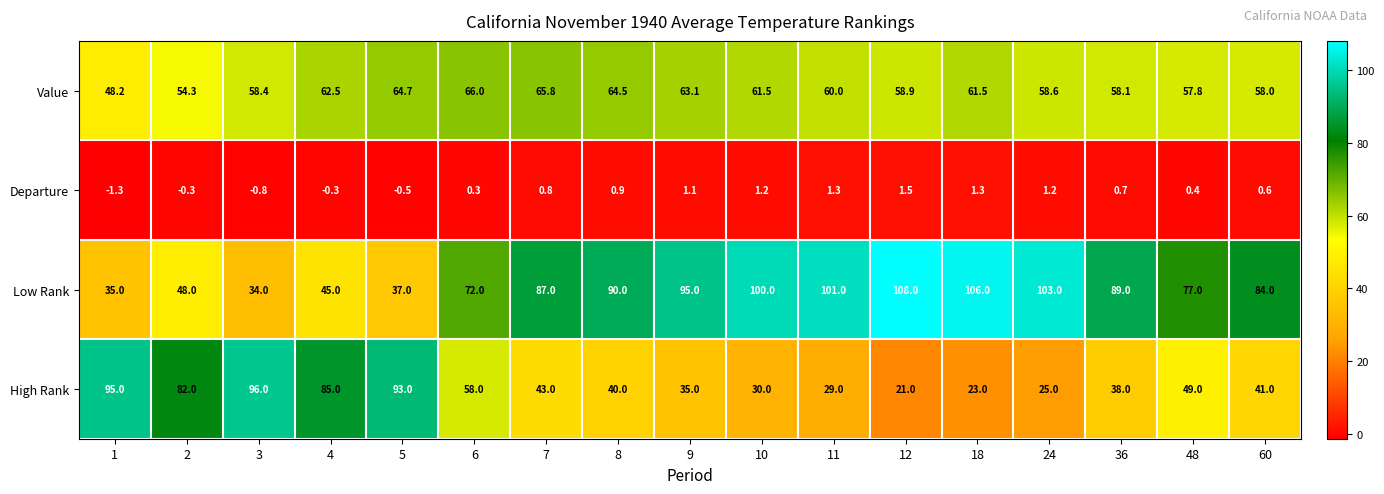

List the series in order of their peak value, highest first.

Low Rank, High Rank, Value, Departure